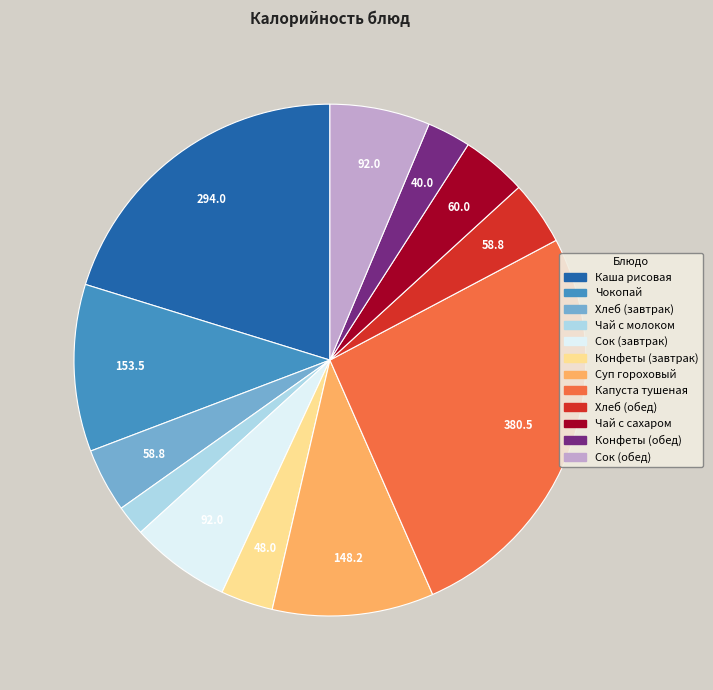

Which has a higher value, Чокопай or Каша рисовая?

Каша рисовая